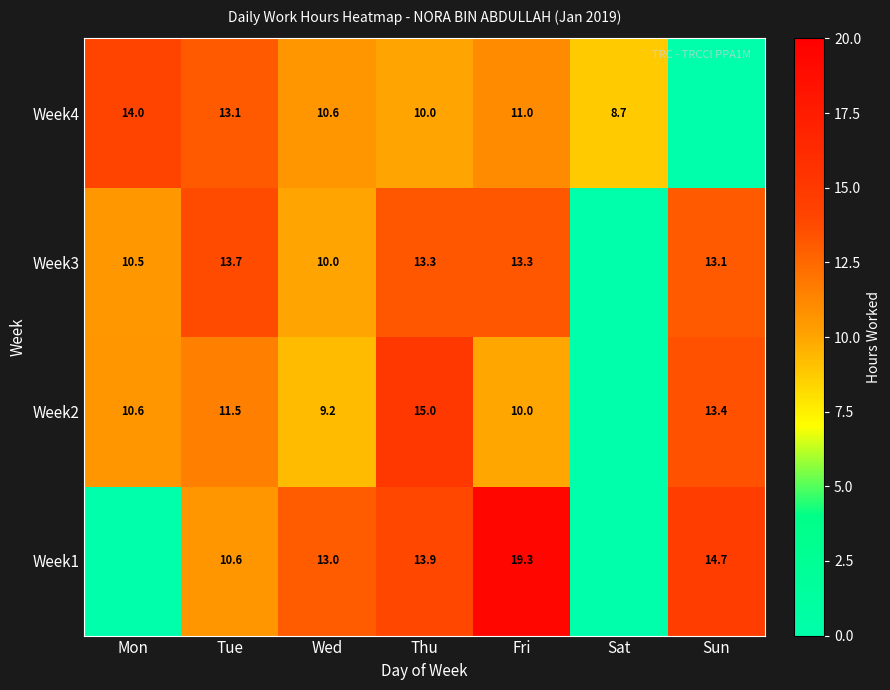

What is the difference between the highest and lowest values at Fri?

9.3